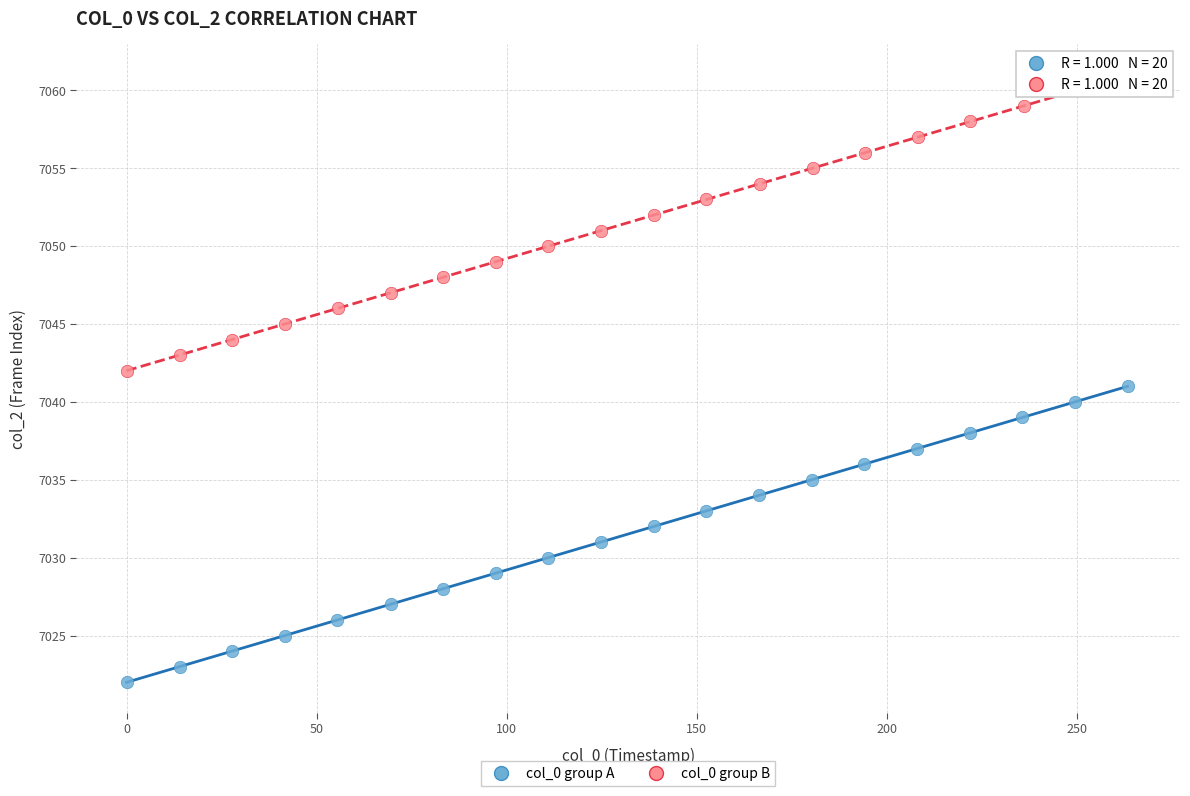

Which series reaches the minimum Y coordinate?

col_0 group A